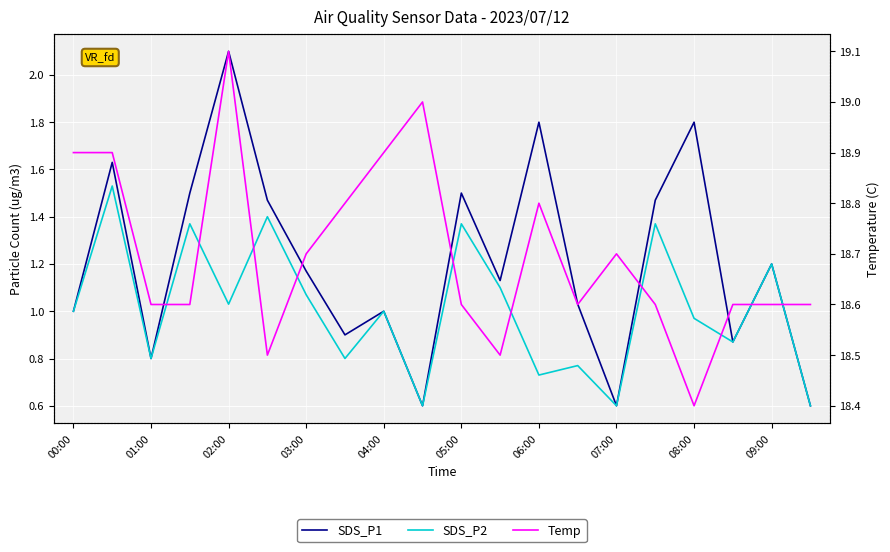

What is the value of the SDS_P2 point at the 3rd from the left?

0.8